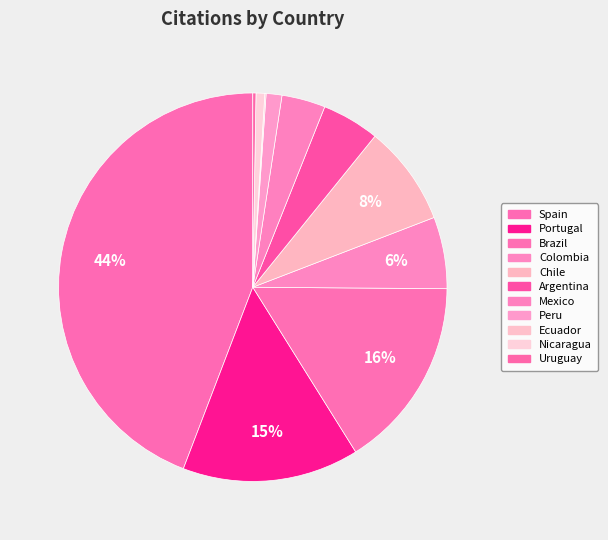

Which slice is the largest?

Spain